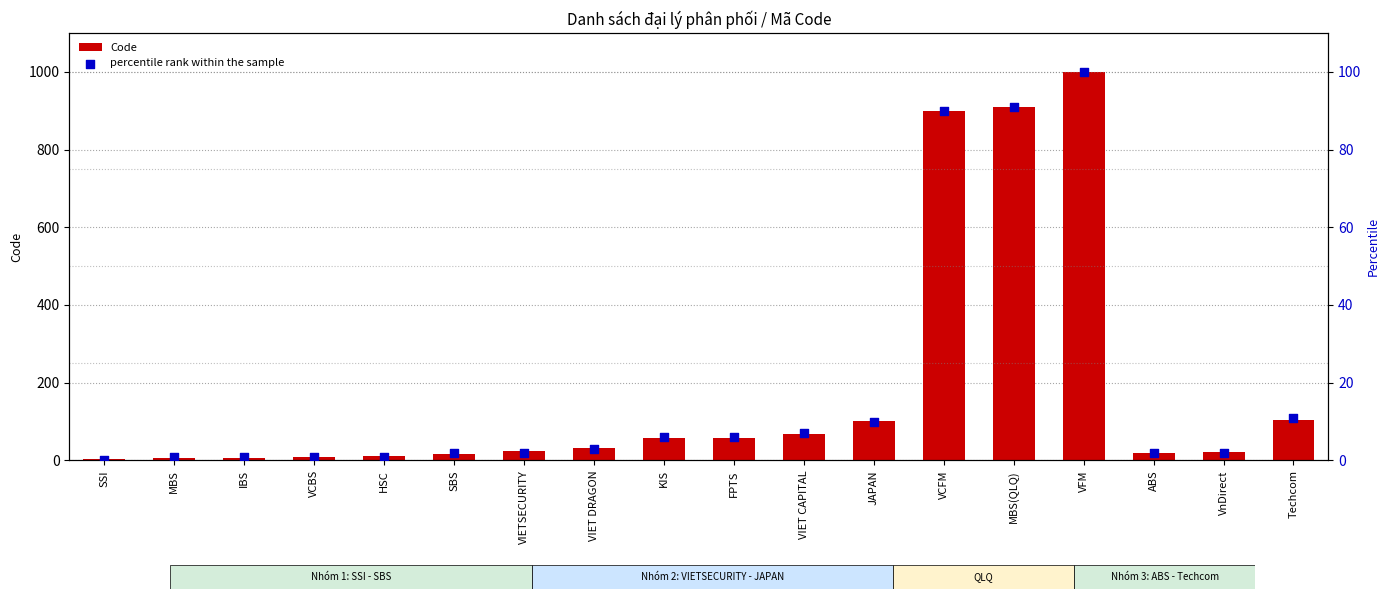

Which series contains the highest Y value?

Code